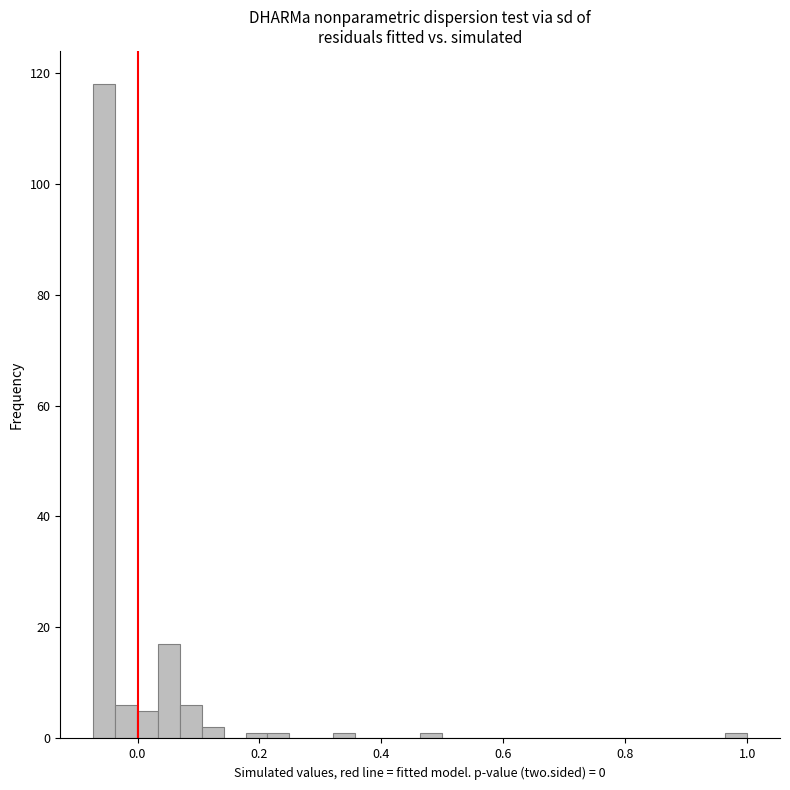

Read against the x-axis, roughly where is the centre of the tallest bar?

-0.06